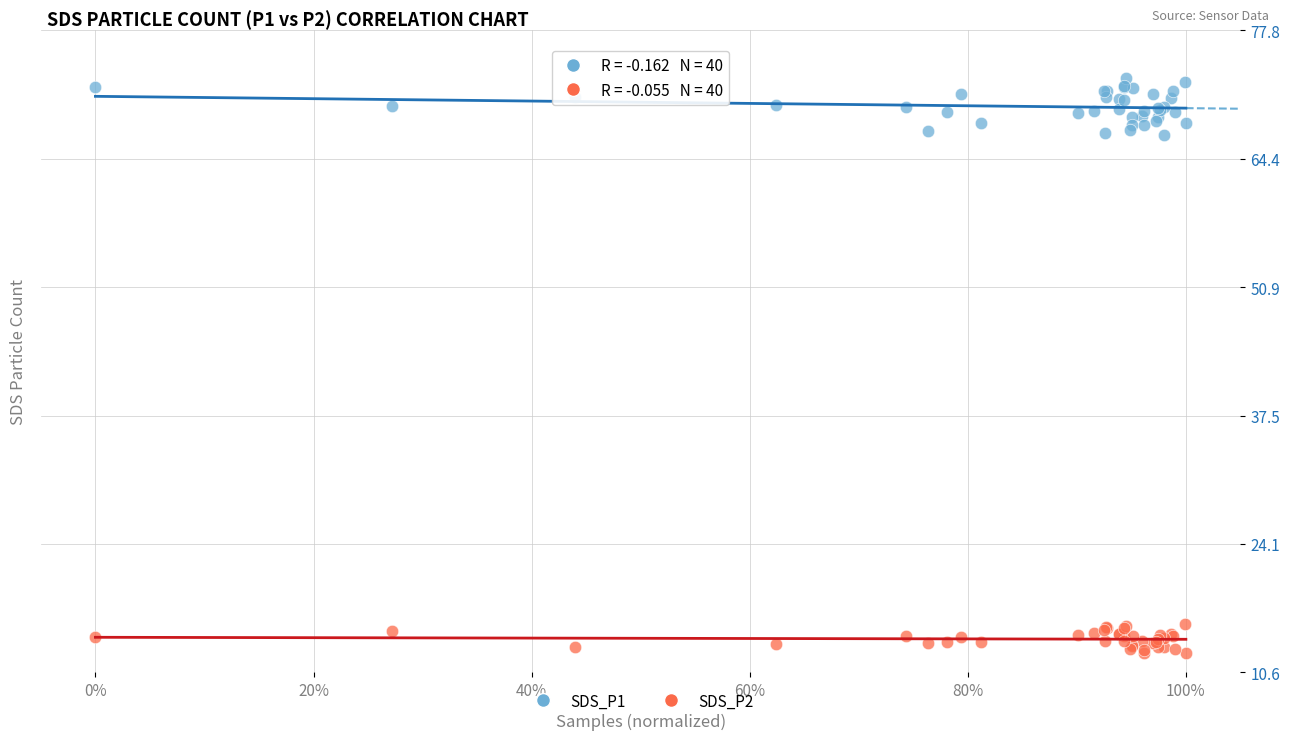

What are all the series names shown in the legend?

SDS_P1, SDS_P2